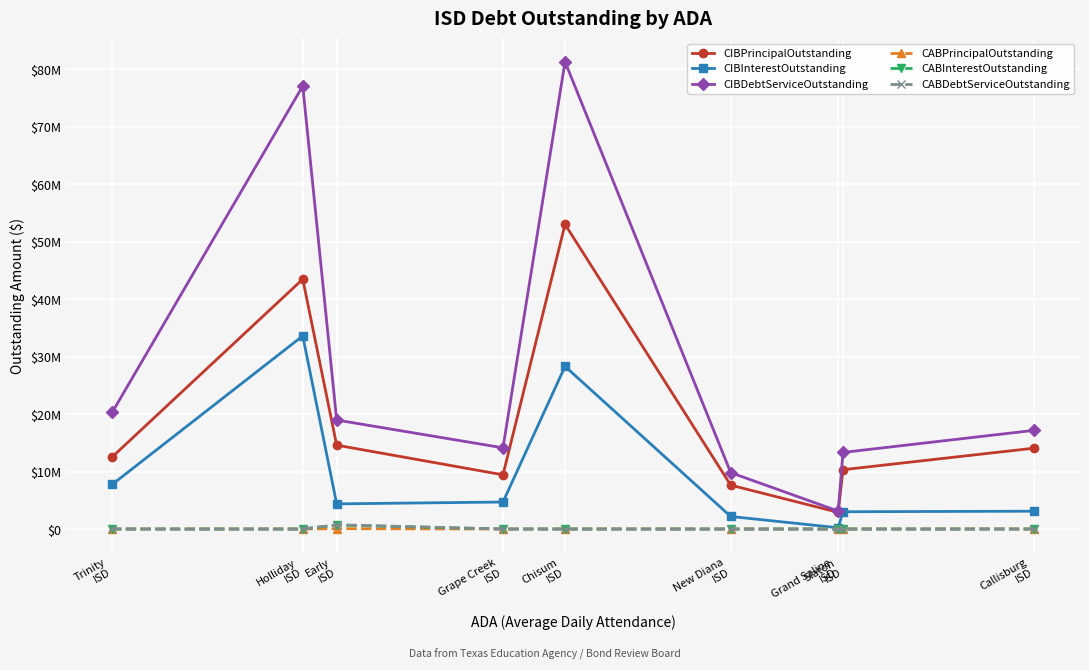

What is the spread (max minus min) of values at Slaton
ISD?

13318462.5